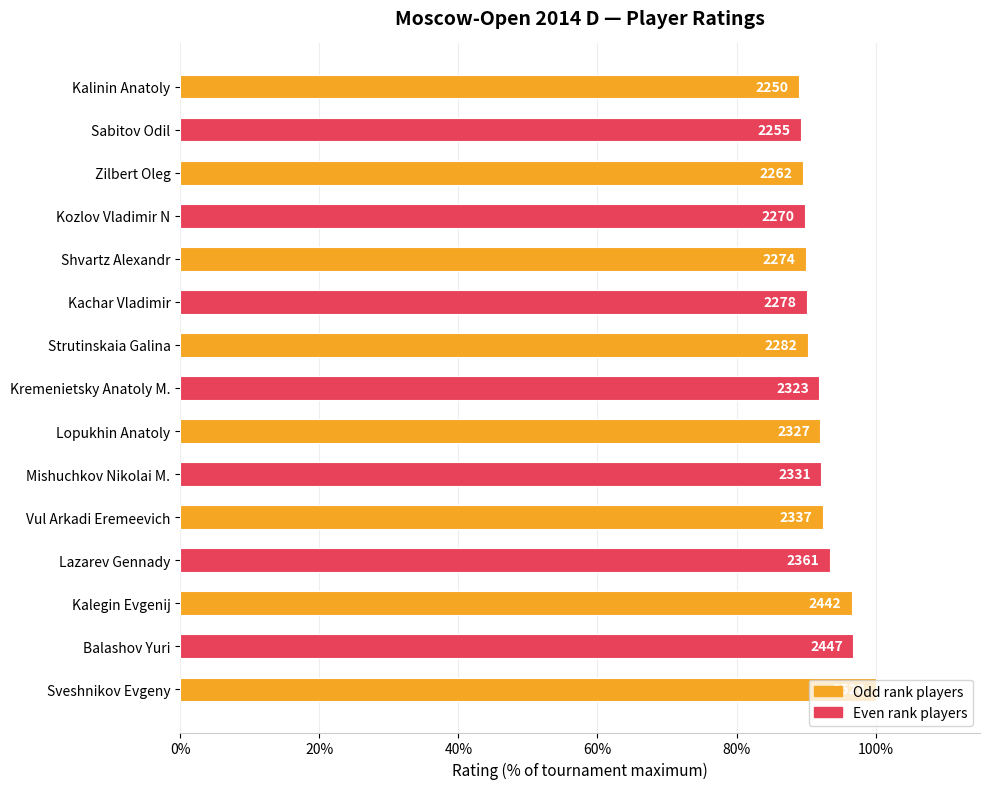

Does the chart contain any negative values?

No